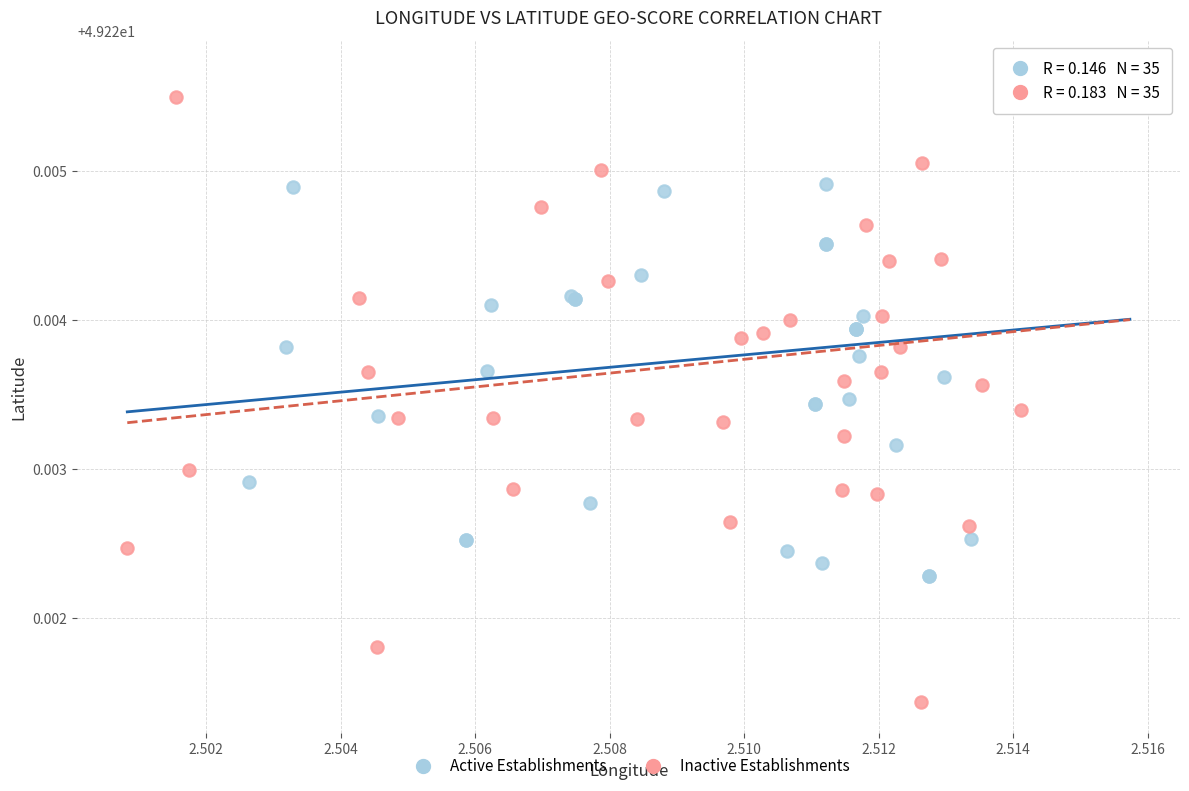

Which series contains the lowest Y value?

Inactive Establishments